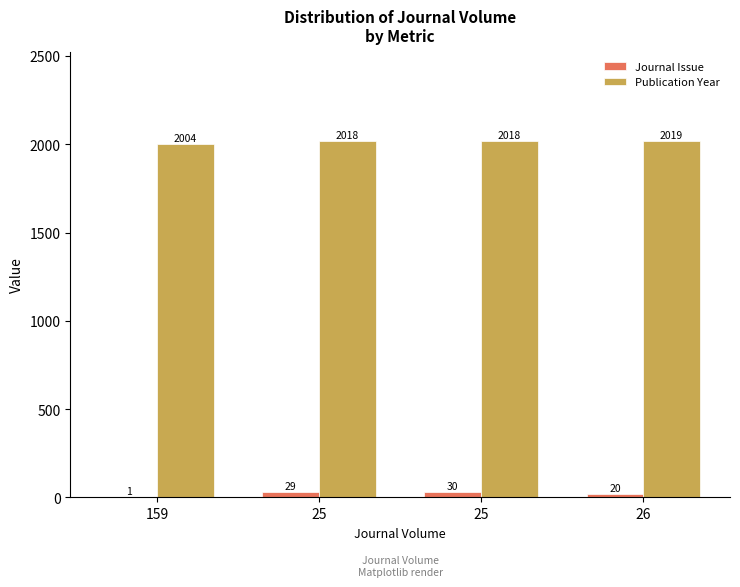

True or false: Publication Year has a value of 2019 at 26.

True